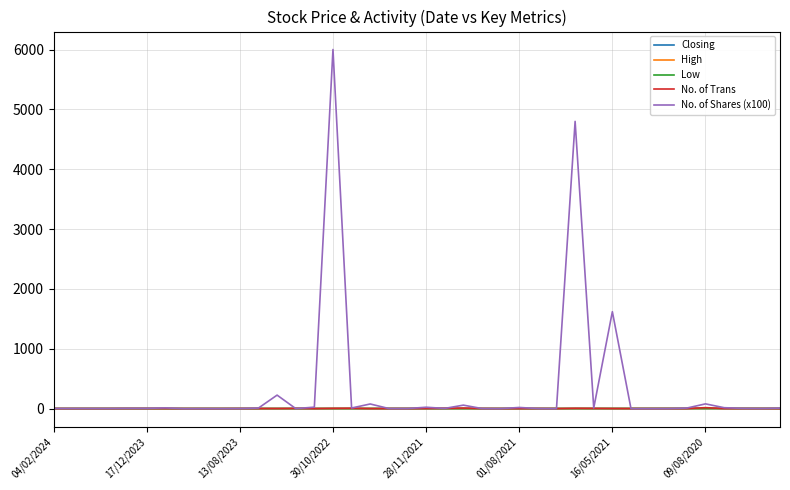

Which series has the widest spread of values?

No. of Shares (x100)